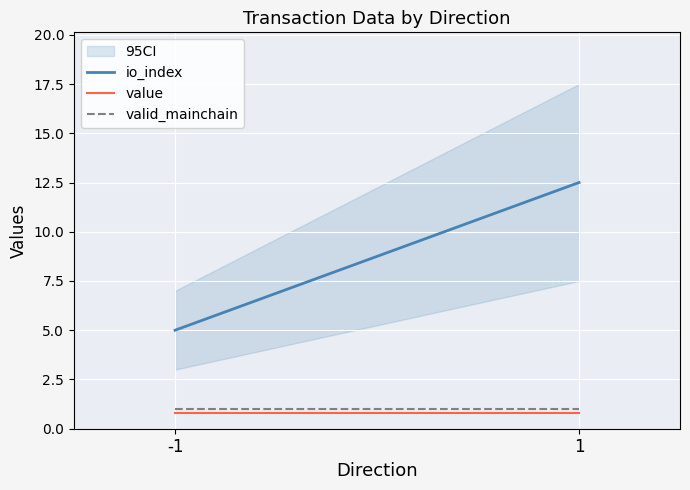

What is the difference between the io_index values at 1 and -1?

7.5